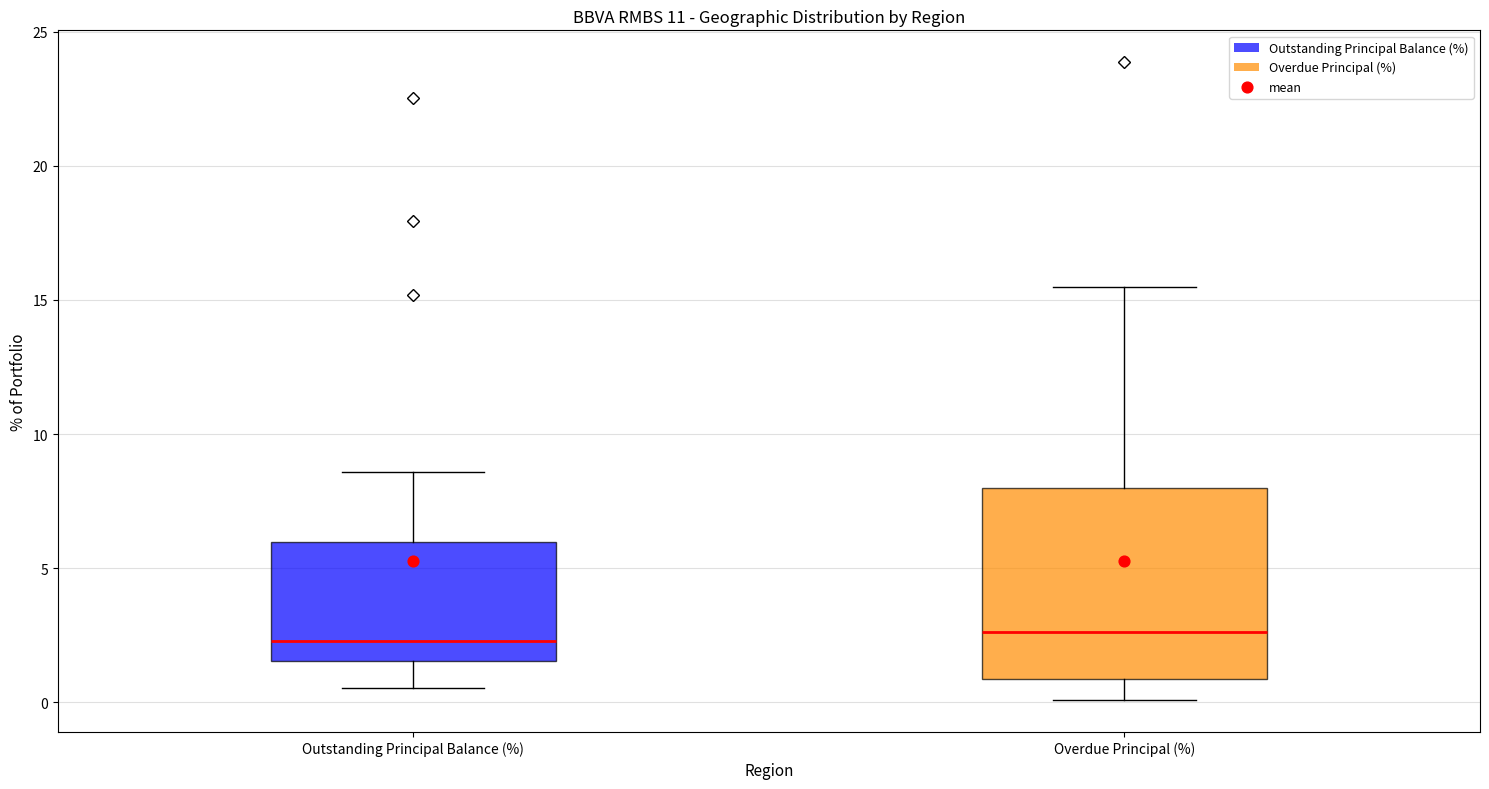

Where is the upper edge of the box for Outstanding Principal Balance (%) on the y-axis? The values are not printed on the chart, so give them approximately, as read against the axis.

6.0